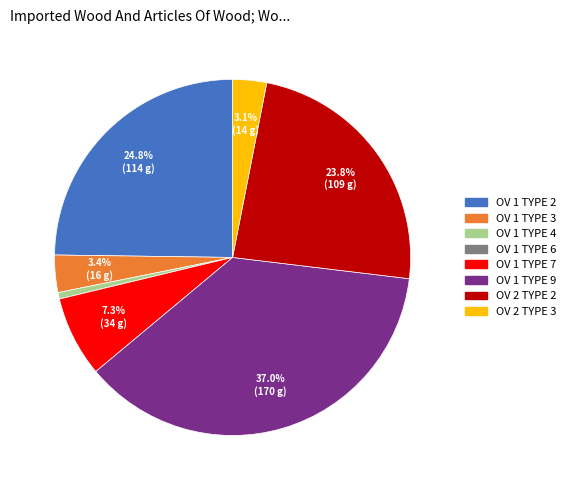

What percentage is NOT represented by OV 1 TYPE 9?

63.0%